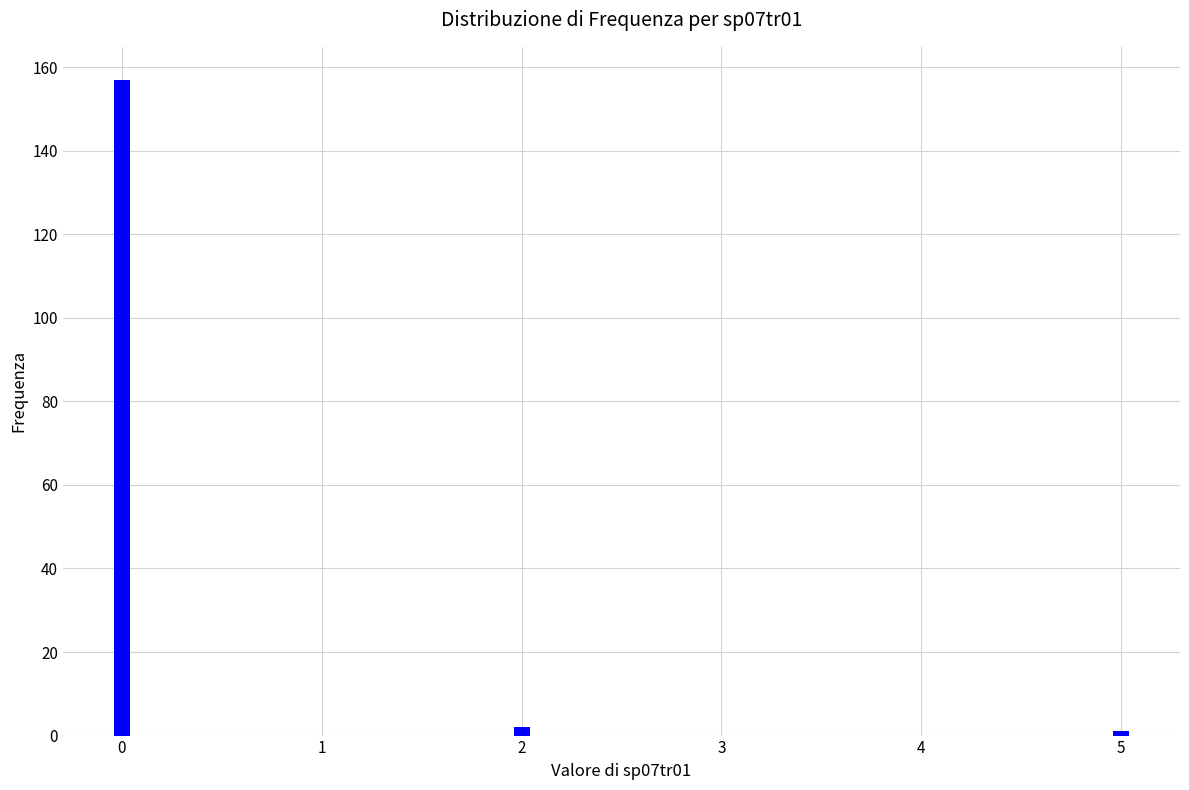

Reading left to right, transcribe all the data shown in this chart.

0=157	2=2	5=1